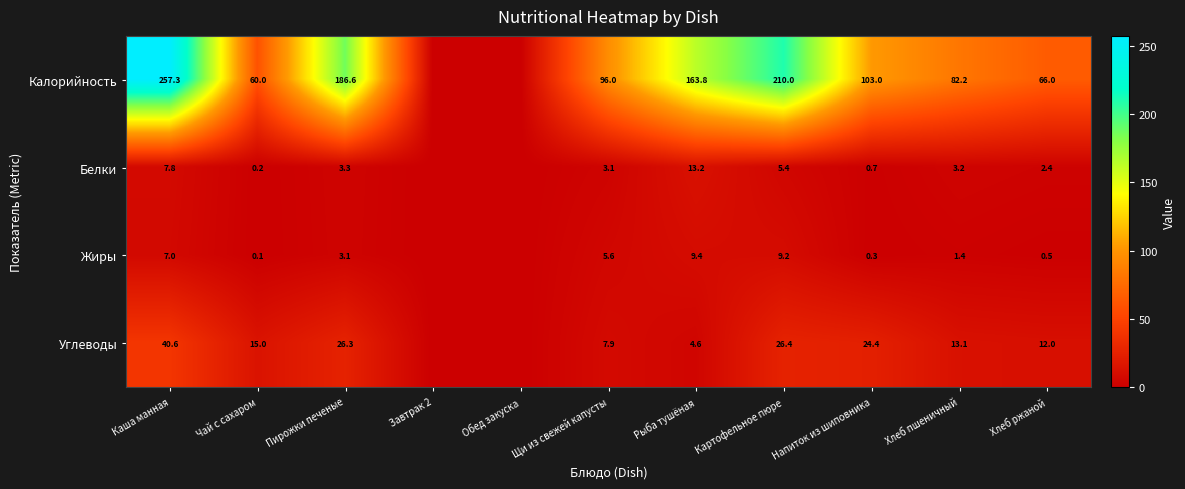

Which series changed the most between Пирожки печеные and Хлеб пшеничный?

Калорийность